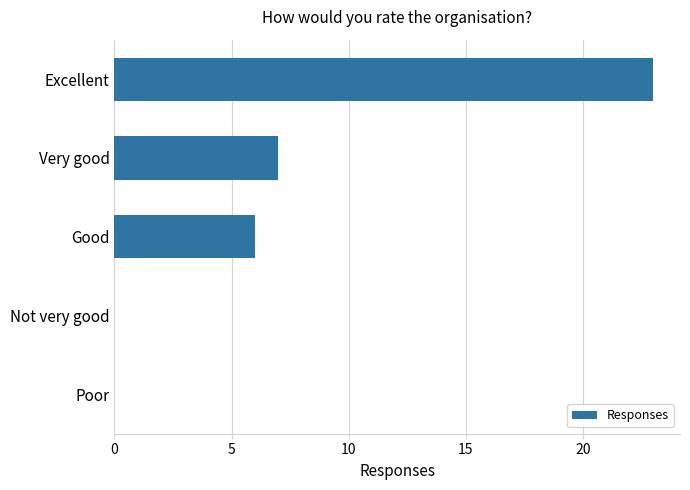

Reading top to bottom, transcribe all the data shown in this chart.

Excellent=23	Very good=7	Good=6	Not very good=0	Poor=0